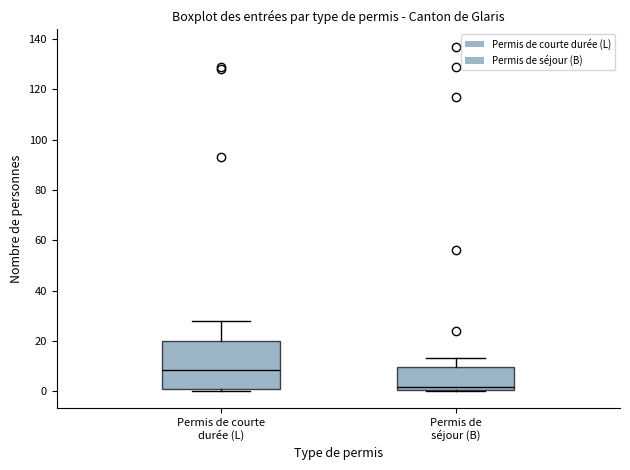

Reading left to right, transcribe this box plot: for each box, give where its median line is, the range the box spans, and where its two whiskers end, as read against the y-axis. The values are not printed on the chart, so give them approximately, as read against the axis.

Permis de courte durée (L): median 8, box 2 to 20, whiskers 0 to 28
Permis de séjour (B): median 2, box 0 to 10, whiskers 0 to 14